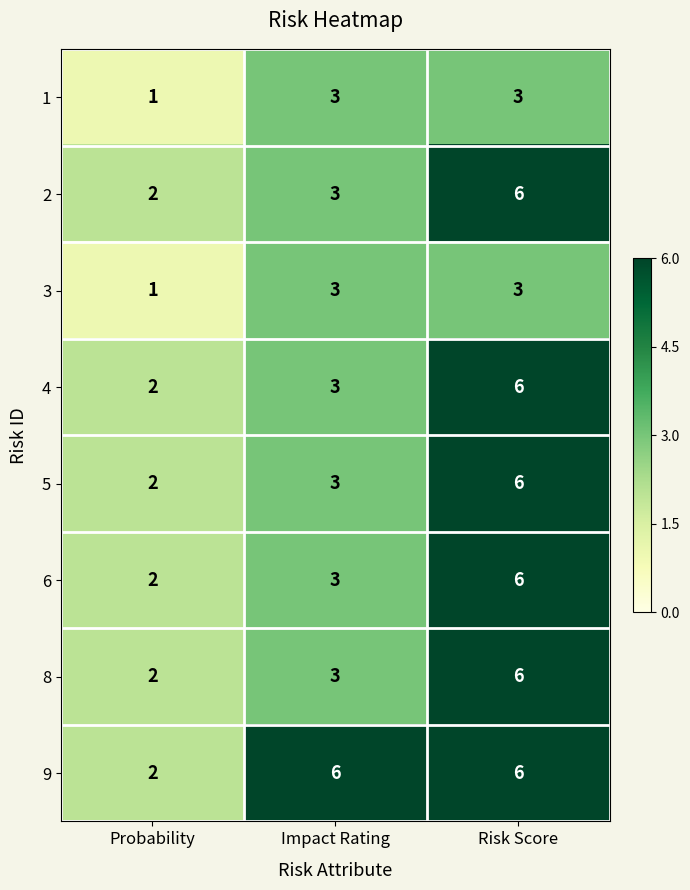

Reading left to right, extract all data points from this chart.

1: Probability=1	Impact Rating=3	Risk Score=3
2: Probability=2	Impact Rating=3	Risk Score=6
3: Probability=1	Impact Rating=3	Risk Score=3
4: Probability=2	Impact Rating=3	Risk Score=6
5: Probability=2	Impact Rating=3	Risk Score=6
6: Probability=2	Impact Rating=3	Risk Score=6
8: Probability=2	Impact Rating=3	Risk Score=6
9: Probability=2	Impact Rating=6	Risk Score=6